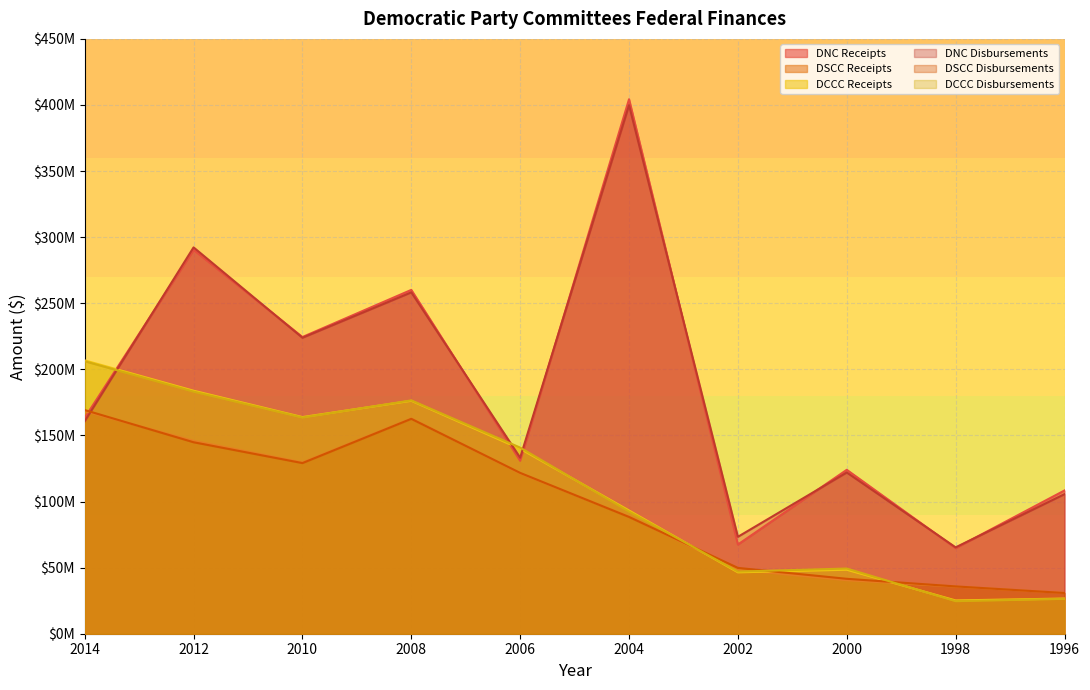

After their last crossing, which series has the higher values: DNC Disbursements or DNC Receipts?

DNC Receipts